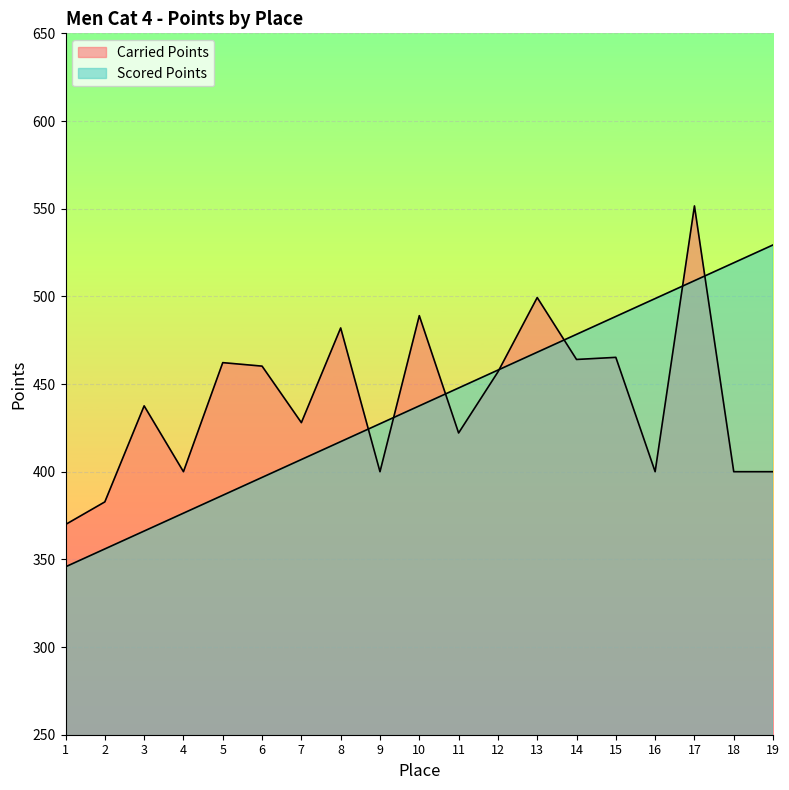

True or false: Carried Points has more than 2 interior local peaks.

True